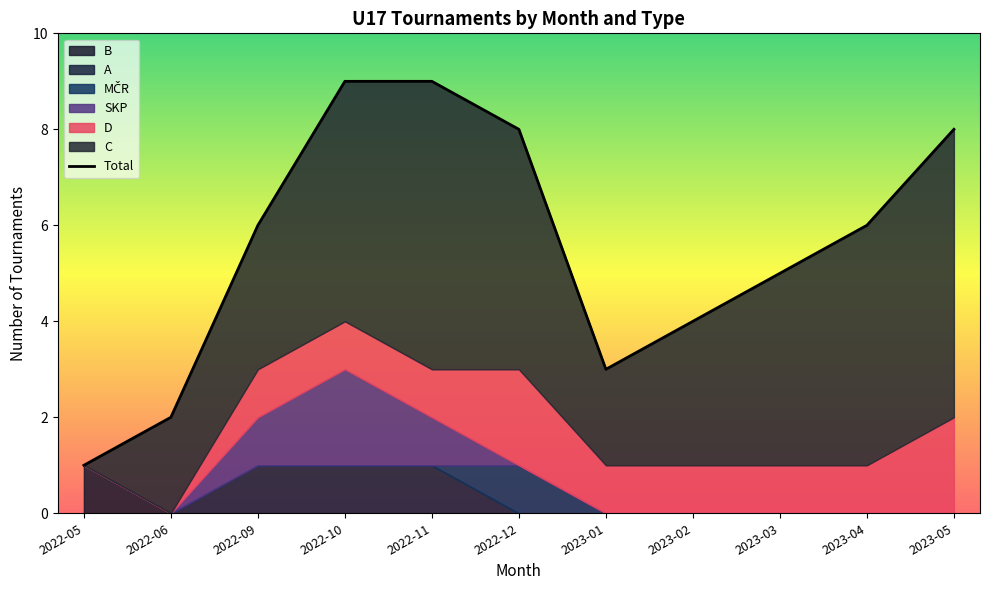

What is the ratio of the value at 2022-09 to the value at 2023-02?

1.5